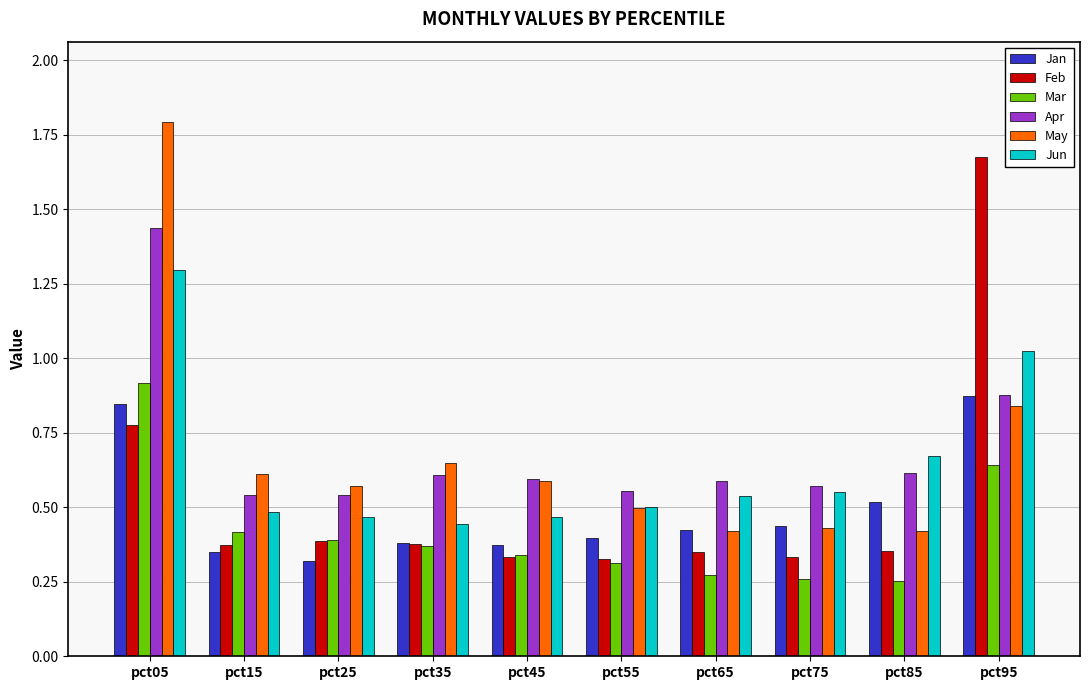

What is the highest value of the Jun series?

1.3